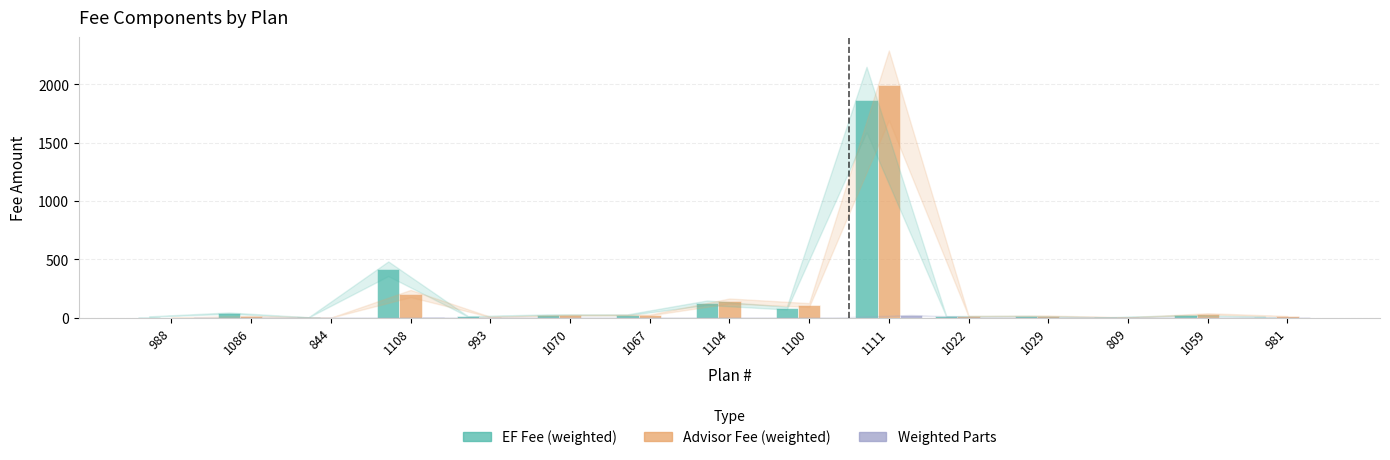

What is the sum of all EF Fee (weighted) values?

2670.8